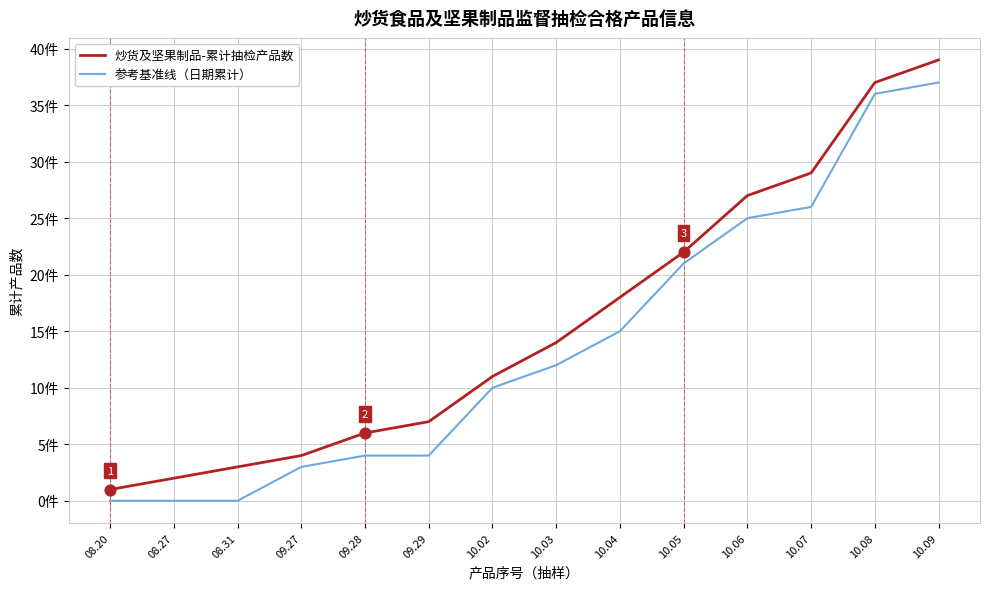

At how many categories does at least one series exceed 37?

1